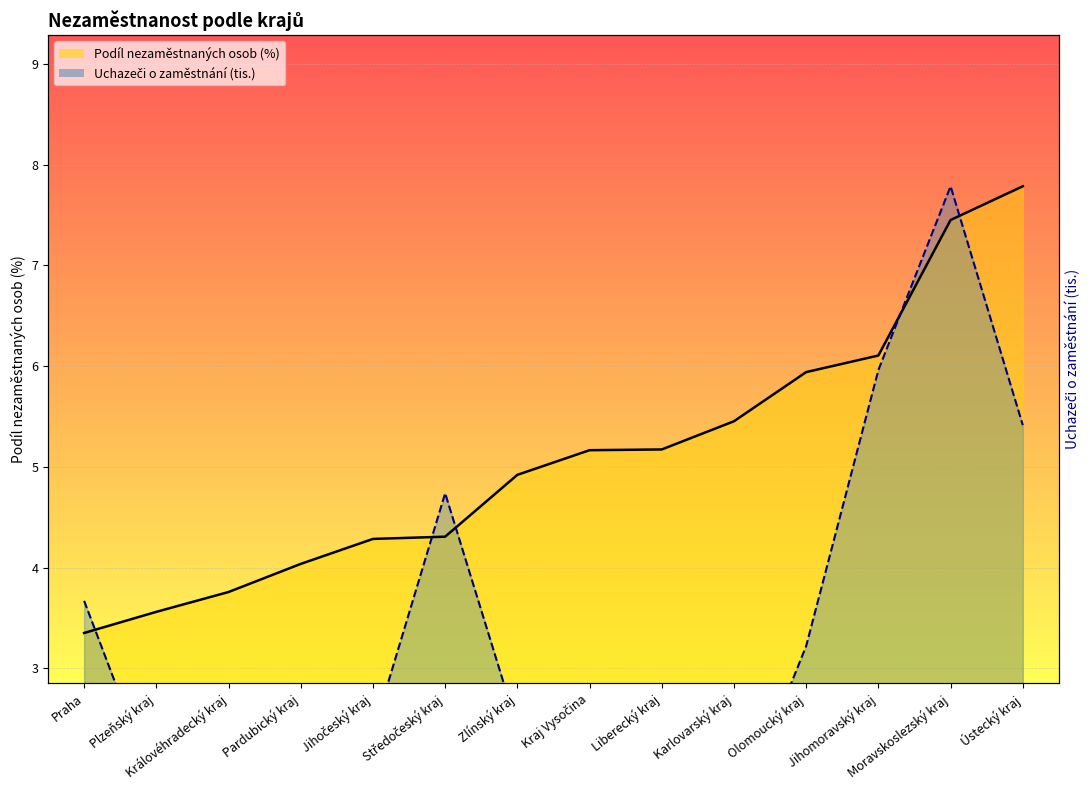

Reading right to left, list all the values displayed in this chart.

Podíl nezaměstnaných osob (%): Ústecký kraj=7.8	Moravskoslezský kraj=7.5	Jihomoravský kraj=6.1	Olomoucký kraj=5.9	Karlovarský kraj=5.5	Liberecký kraj=5.2	Kraj Vysočina=5.2	Zlínský kraj=4.9	Středočeský kraj=4.3	Jihočeský kraj=4.3	Pardubický kraj=4.0	Královéhradecký kraj=3.8	Plzeňský kraj=3.6	Praha=3.4
Uchazeči (tis.): Ústecký kraj=5.4	Moravskoslezský kraj=7.8	Jihomoravský kraj=6.0	Olomoucký kraj=3.2	Karlovarský kraj=1.4	Liberecký kraj=2.0	Kraj Vysočina=2.1	Zlínský kraj=2.4	Středočeský kraj=4.7	Jihočeský kraj=2.4	Pardubický kraj=1.8	Královéhradecký kraj=1.7	Plzeňský kraj=1.8	Praha=3.7